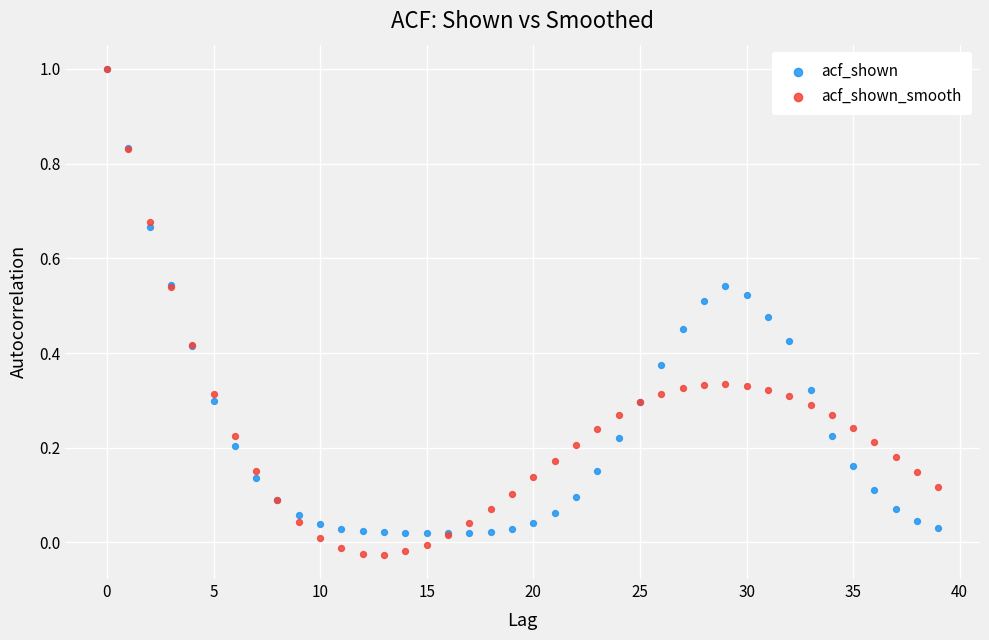

What are all the series names shown in the legend?

acf_shown, acf_shown_smooth